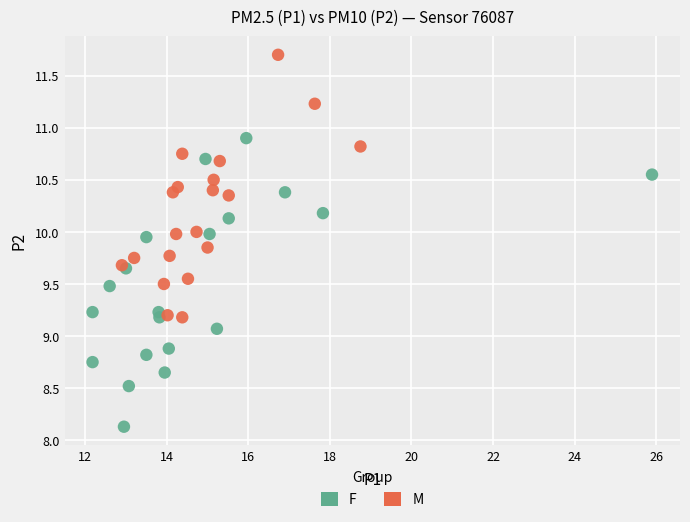

Which series reaches the maximum Y coordinate?

M